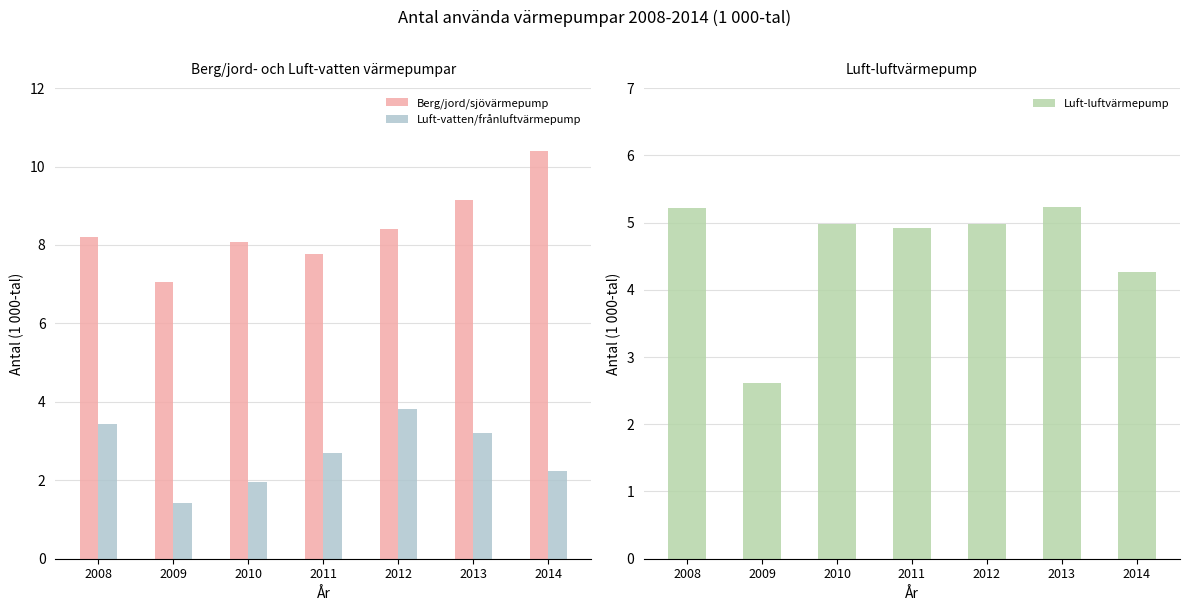

List the labels in order of Luft-vatten/frånluftvärmepump value, largest first.

2012, 2008, 2013, 2011, 2014, 2010, 2009